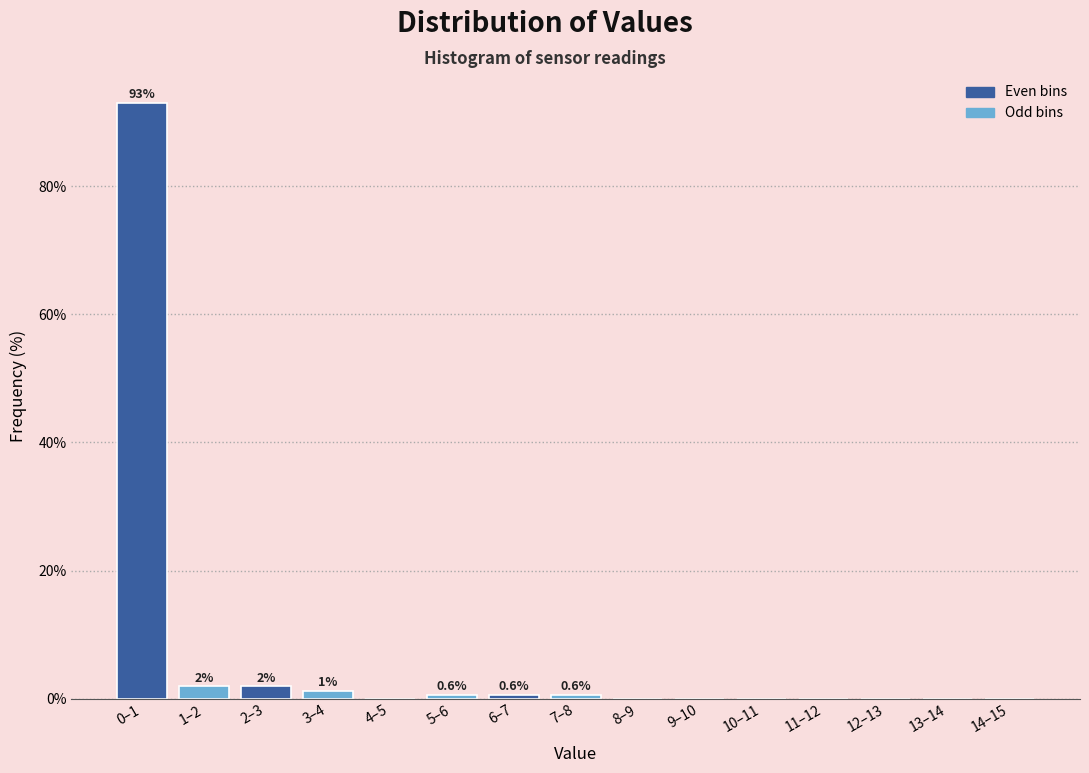

Reading left to right, extract all data points from this chart.

0–1=93.0	1–2=1.9	2–3=1.9	3–4=1.3	4–5=0.0	5–6=0.6	6–7=0.6	7–8=0.6	8–9=0.0	9–10=0.0	10–11=0.0	11–12=0.0	12–13=0.0	13–14=0.0	14–15=0.0